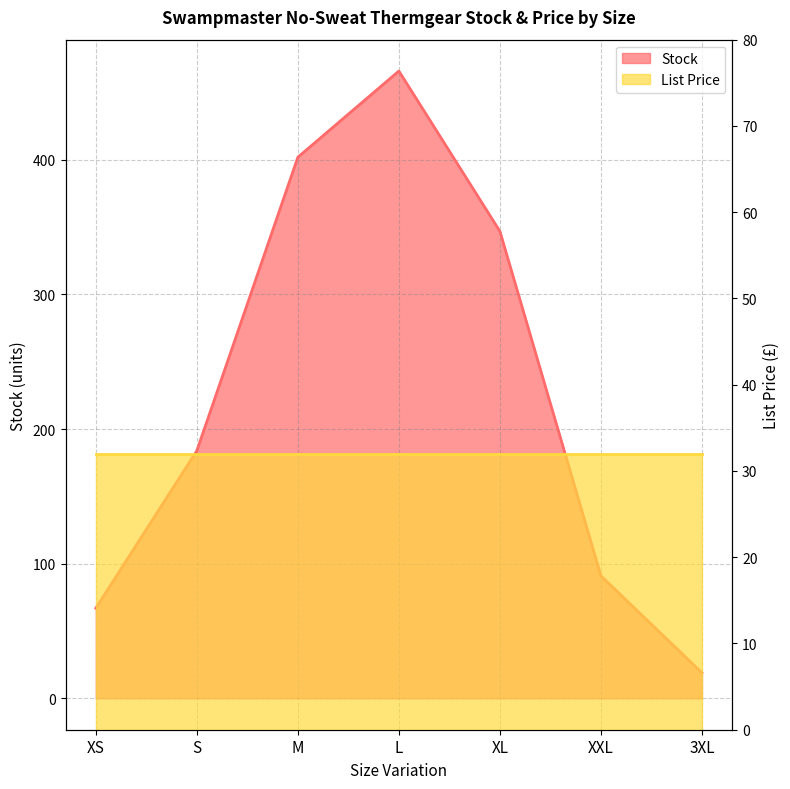

What is the difference between the maximum and minimum values?

447